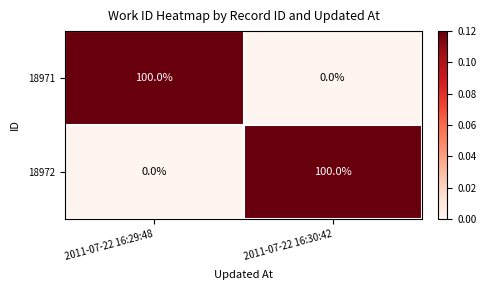

At which label is 18972 closest to 50?

2011-07-22 16:29:48